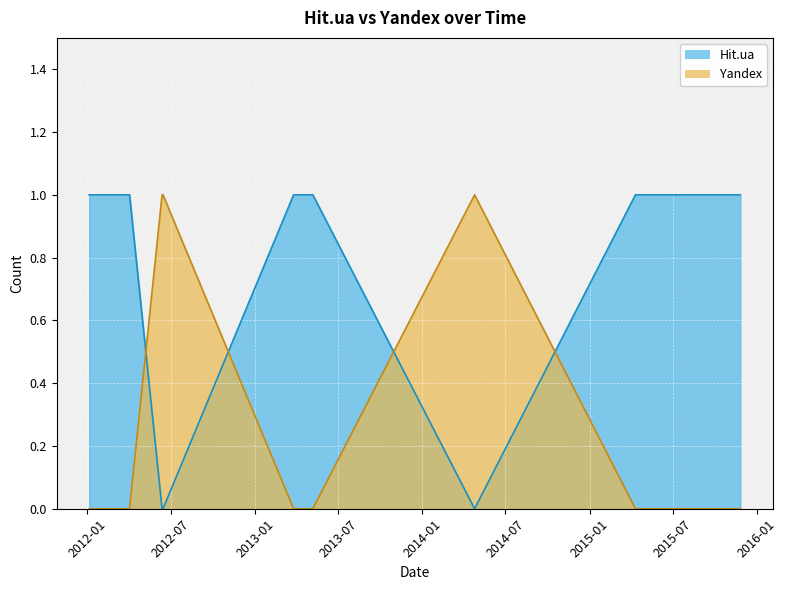

Rank the series by their maximum value, from lowest to highest.

Hit.ua, Yandex